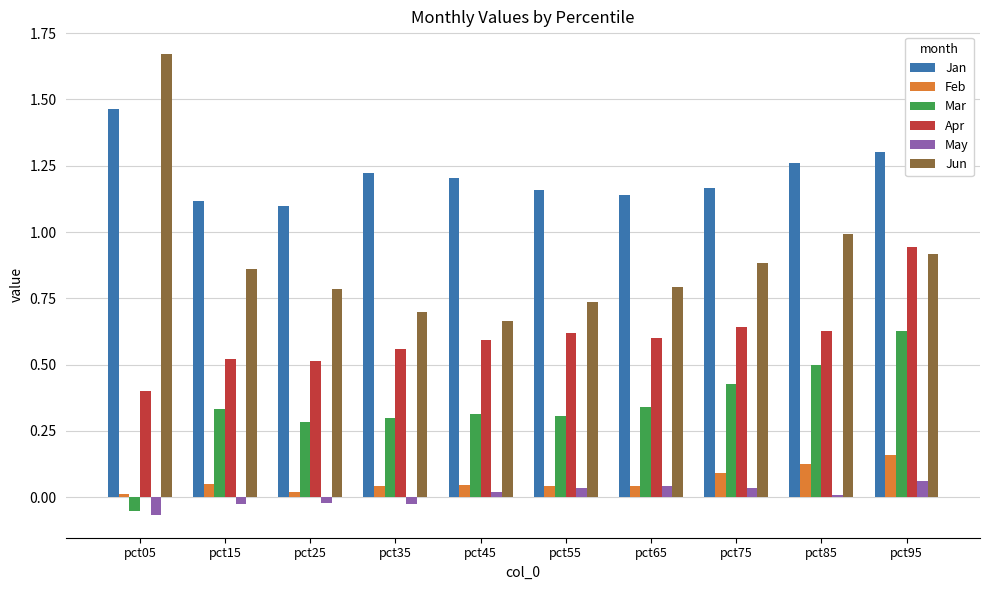

What is the sum of all Mar values?

3.4